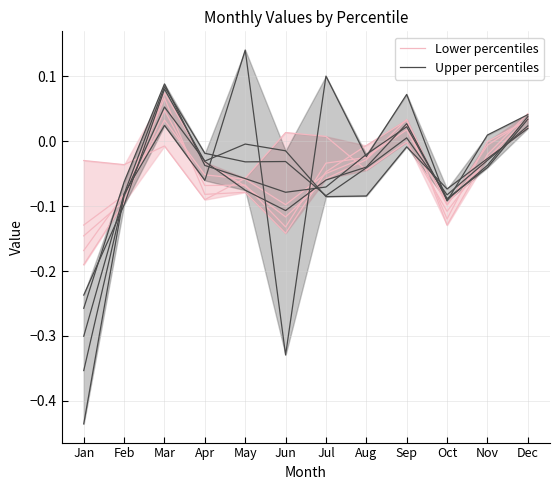

How many values in the Upper percentiles series exceed 0?

6